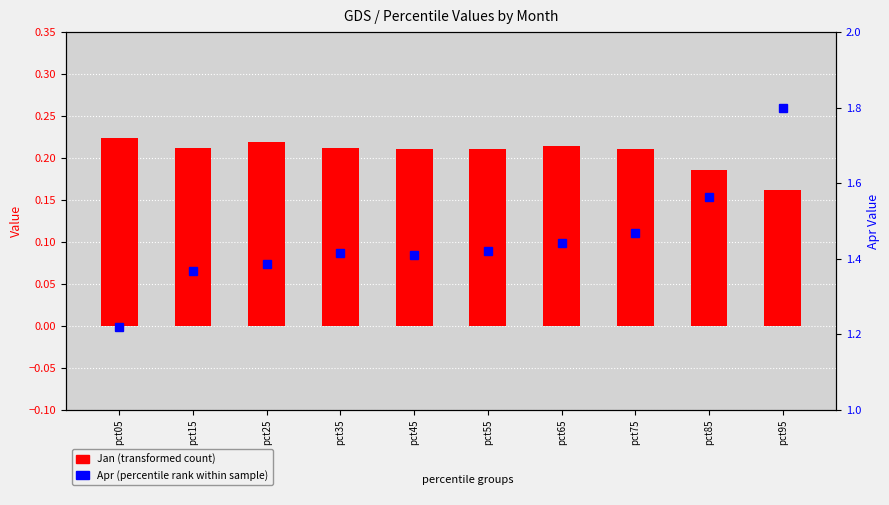

At which label is Jan (transformed count) closest to 0?

pct95